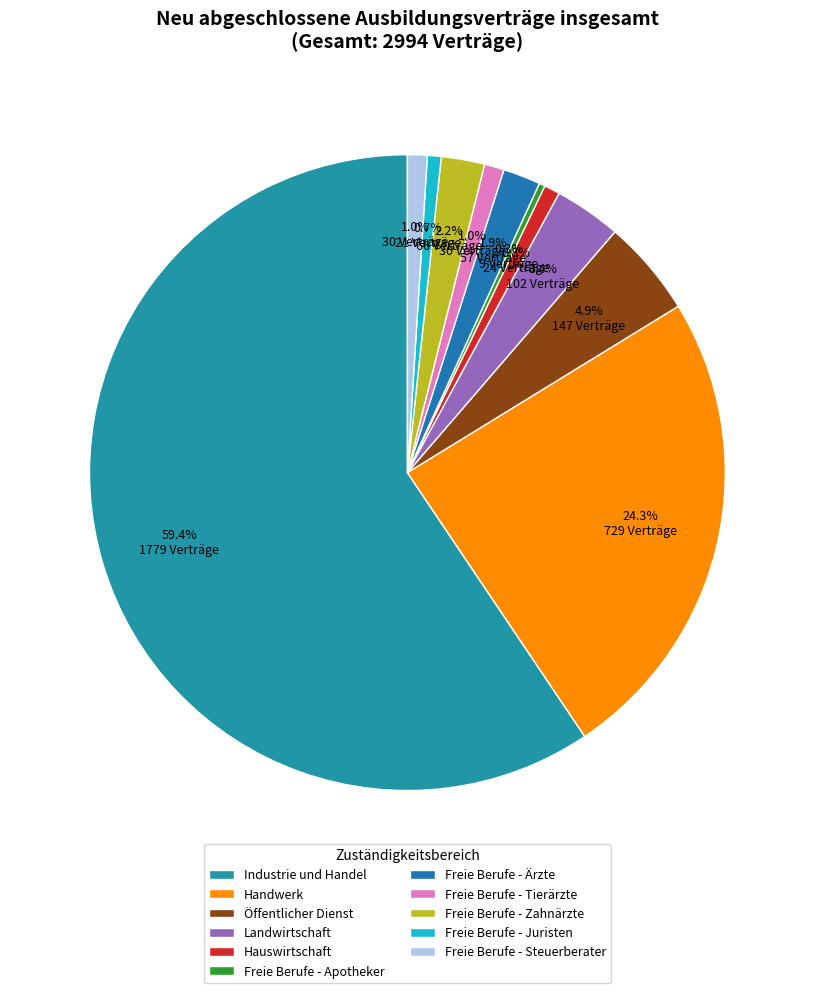

The Handwerk slice represents 24% of the pie. True or false?

True